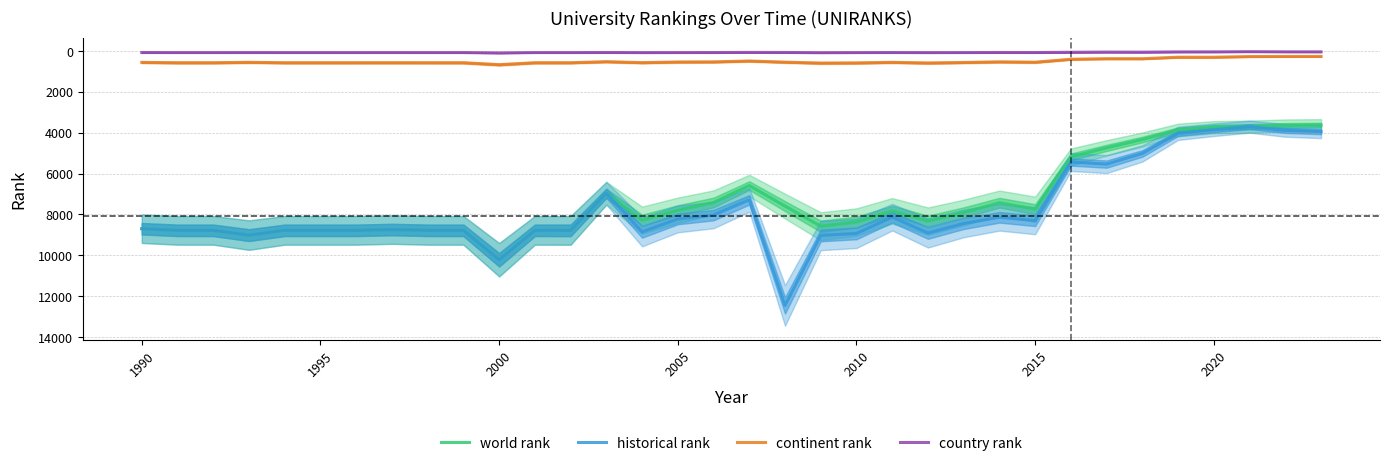

Is it true that country rank equals 75.0 at 1990?

True